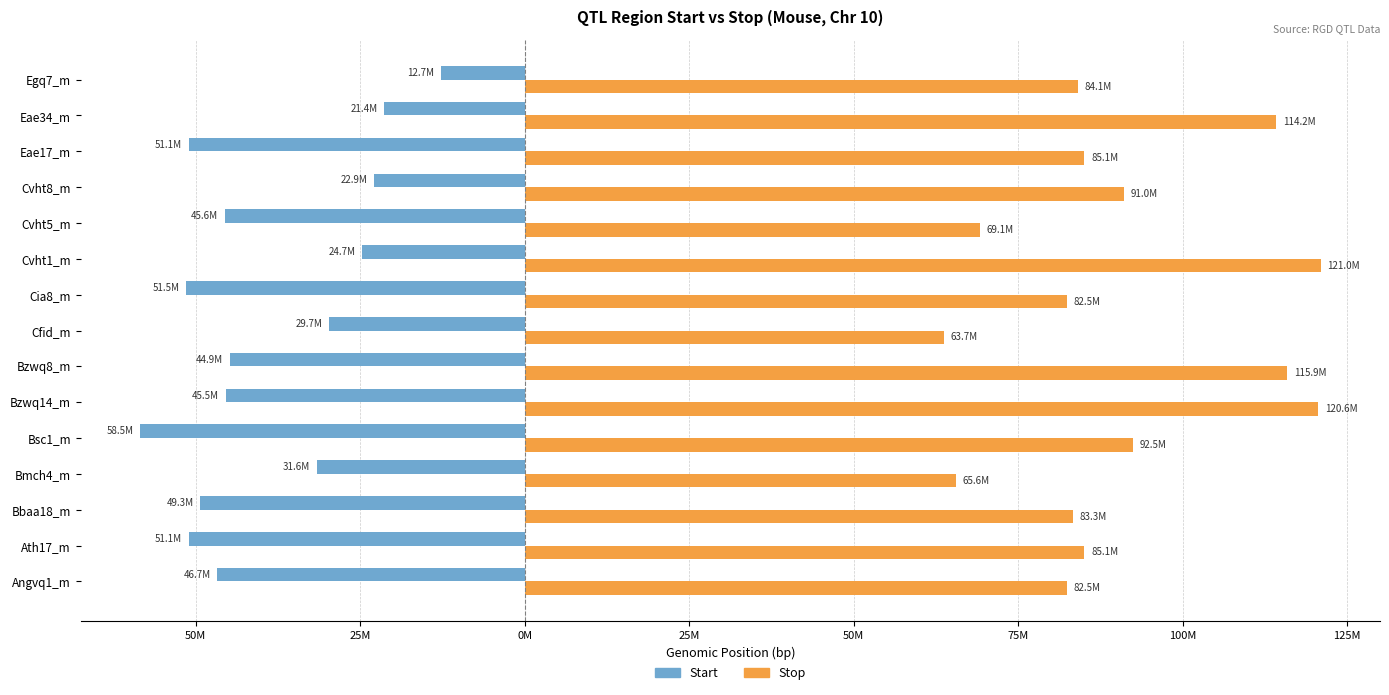

What are all the series names shown in the legend?

Start, Stop